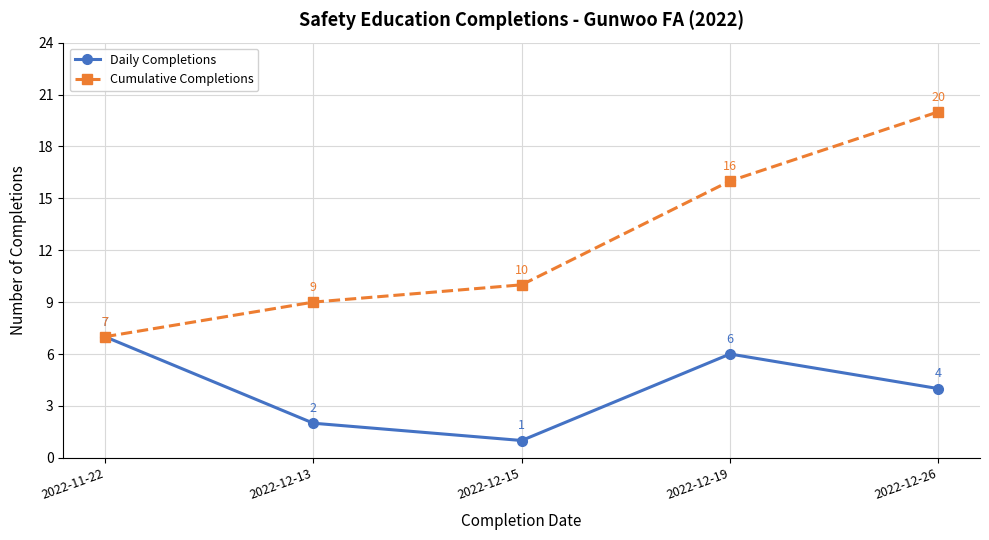

Which category has the highest value across all series?

2022-12-26